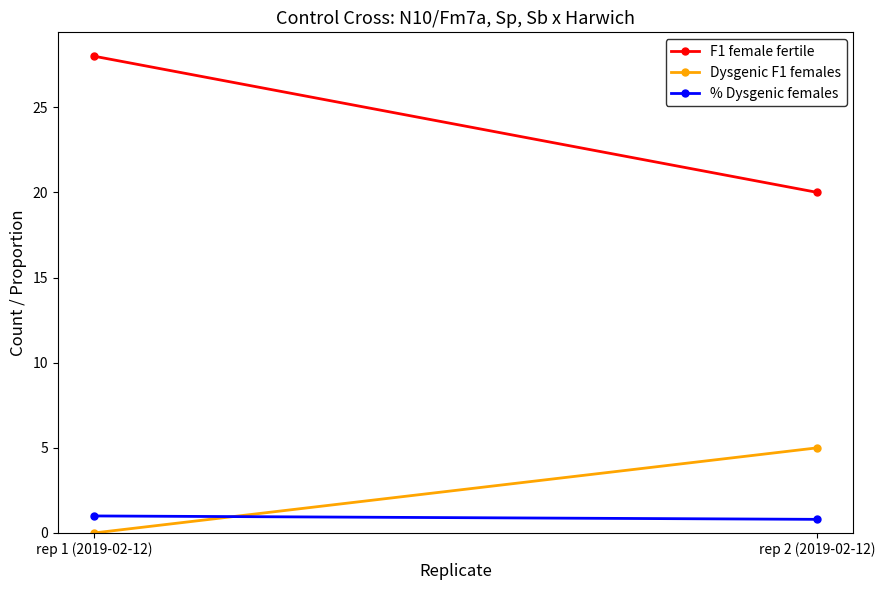

At how many categories does at least one series exceed 14?

2